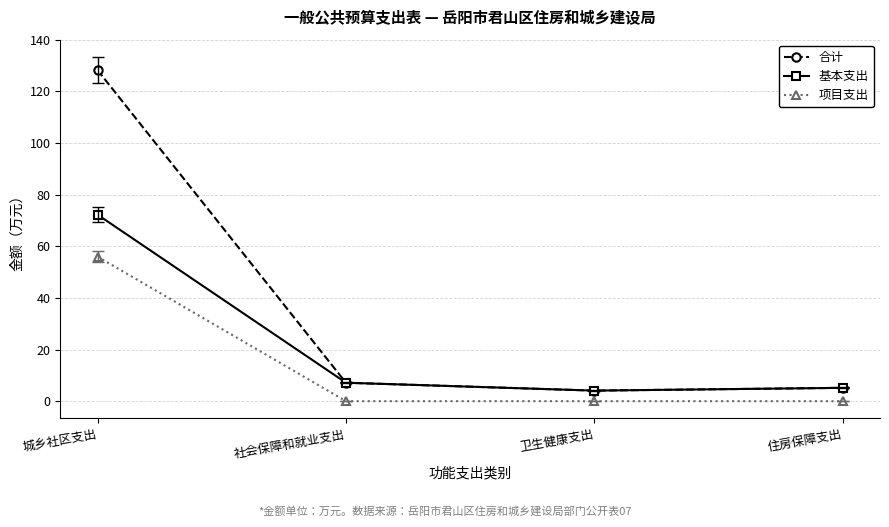

At which category does 基本支出 reach its first local valley?

卫生健康支出